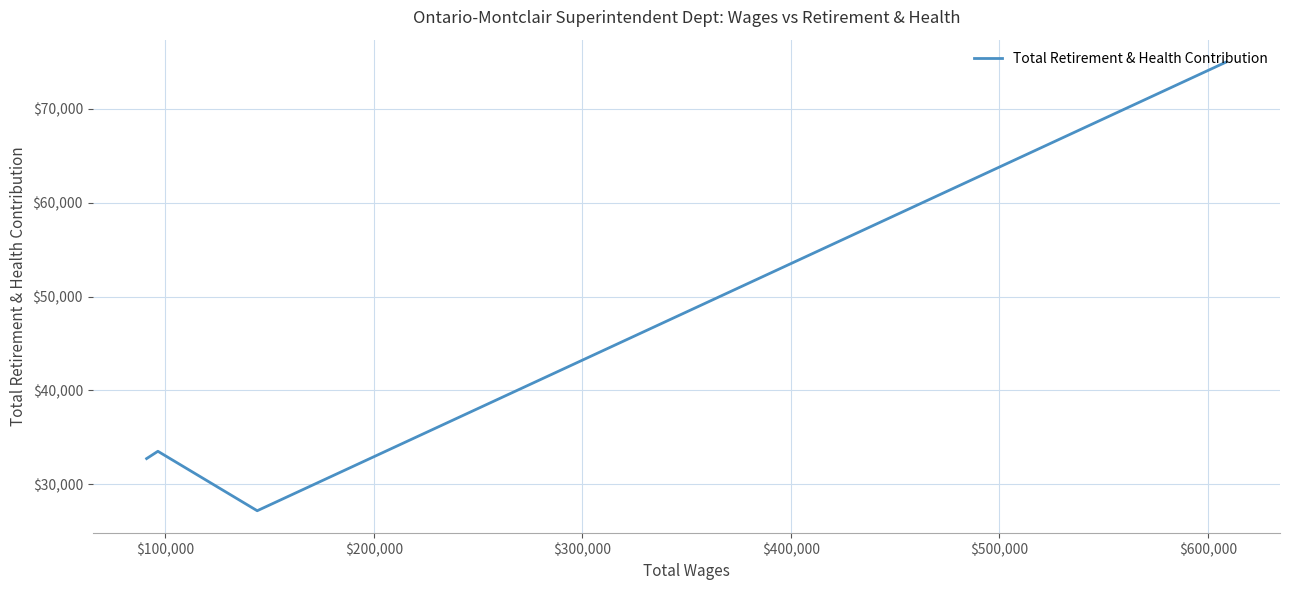

How many values exceed 33510?

1